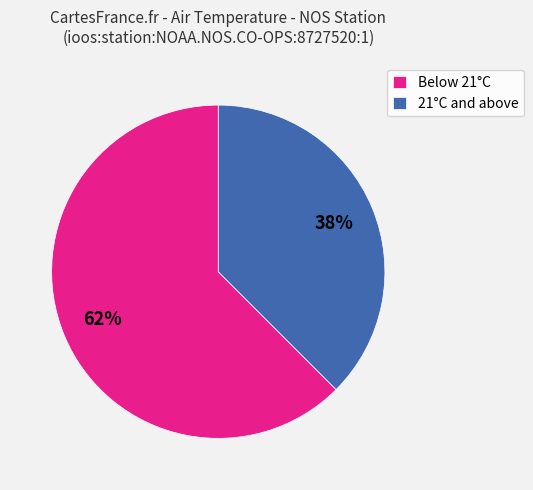

To the nearest percent, what percentage of the pie is Below 21°C?

62%